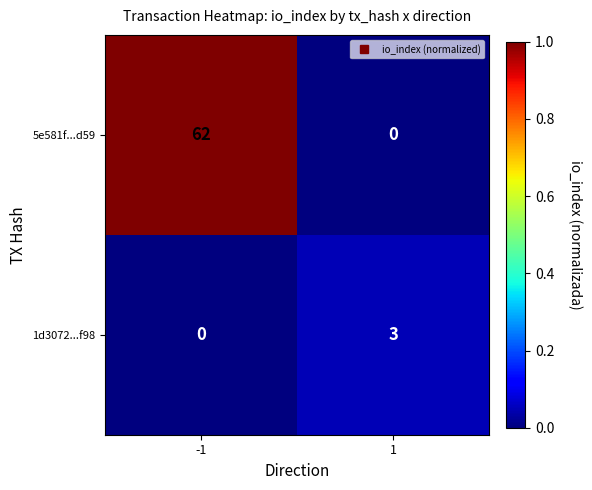

Reading left to right, transcribe all the data shown in this chart.

5e581f...d59: -1=62	1=0
1d3072...f98: -1=0	1=3